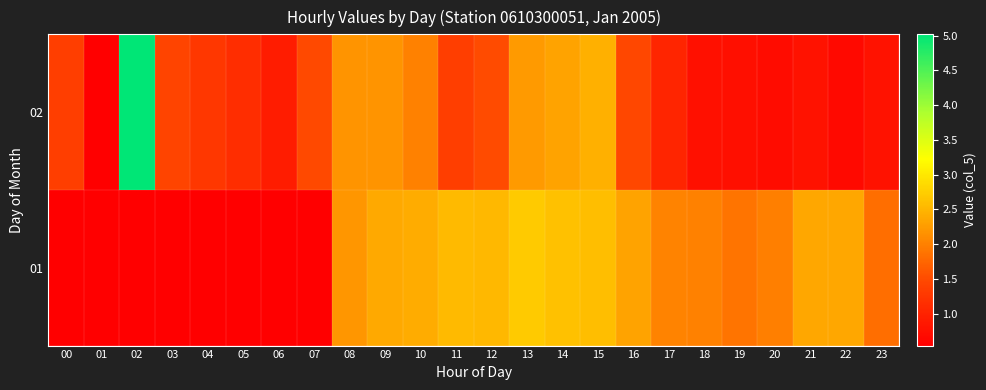

At which category is the sum across all series the highest?

02